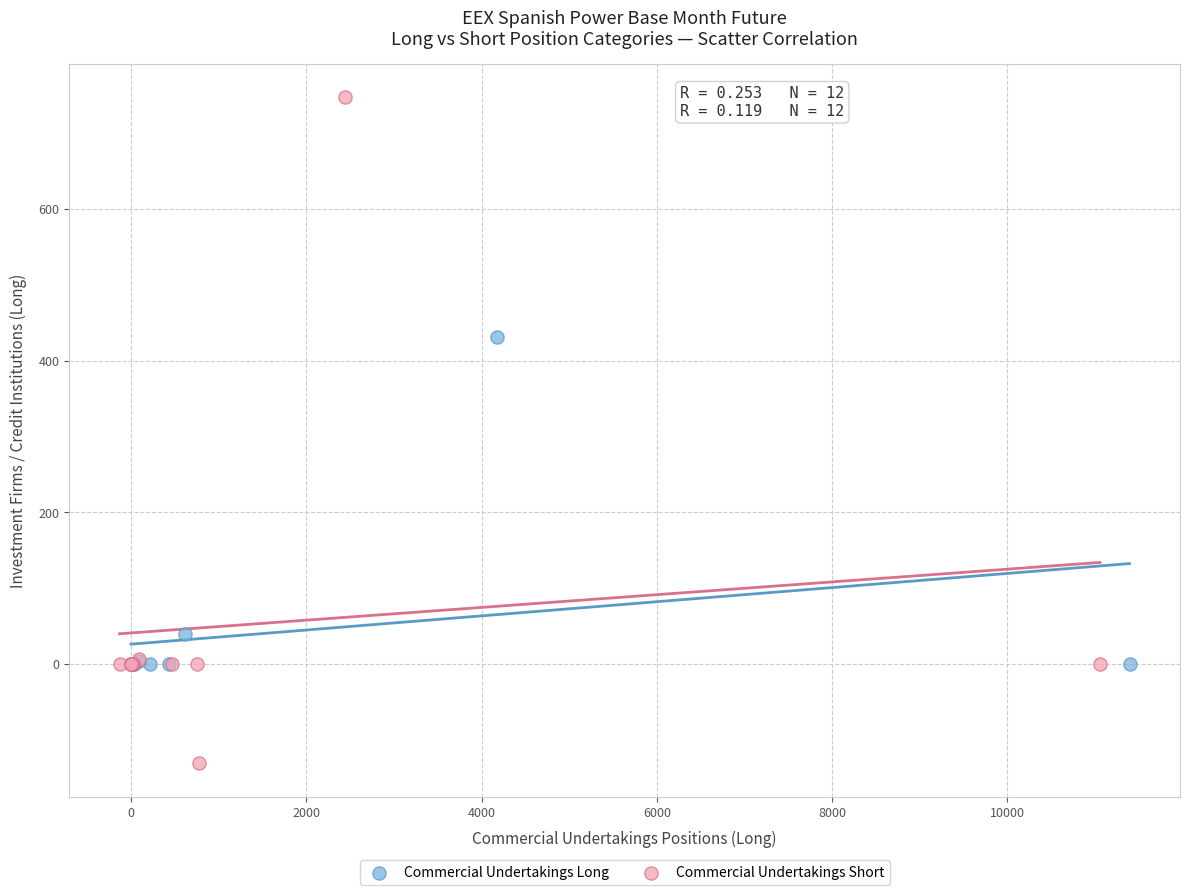

Which series has the largest Y range (max minus min)?

Commercial Undertakings Short